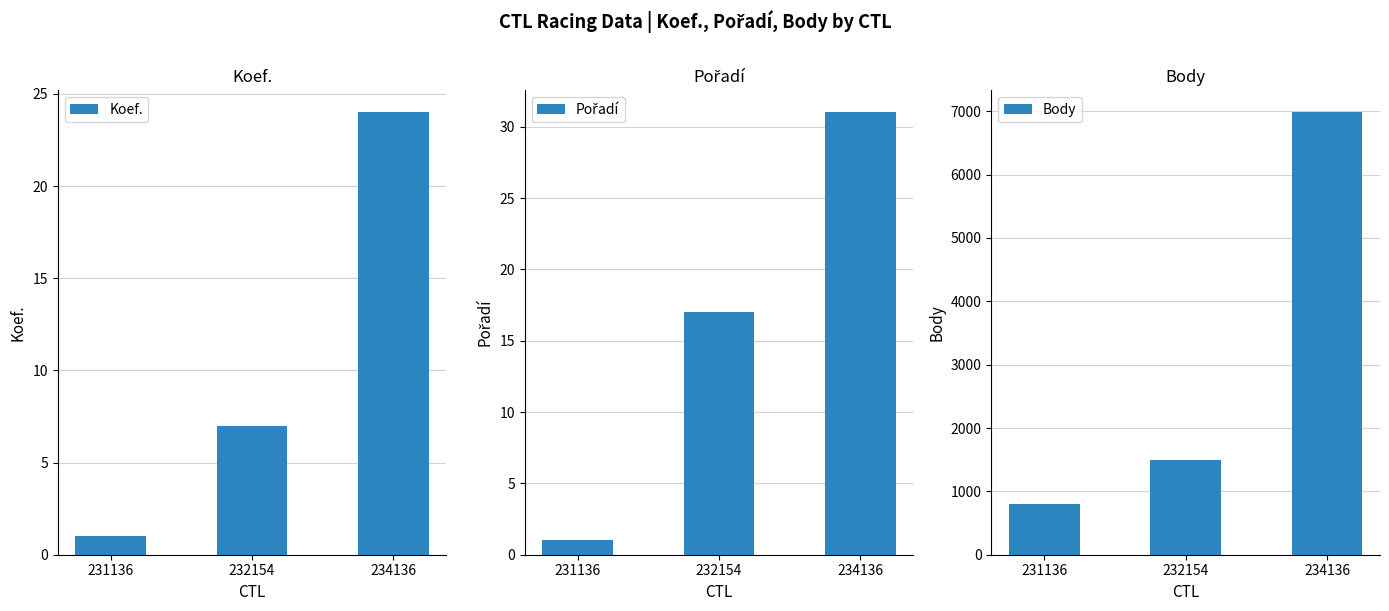

What is the difference between the maximum and minimum values in the Body series?

6181